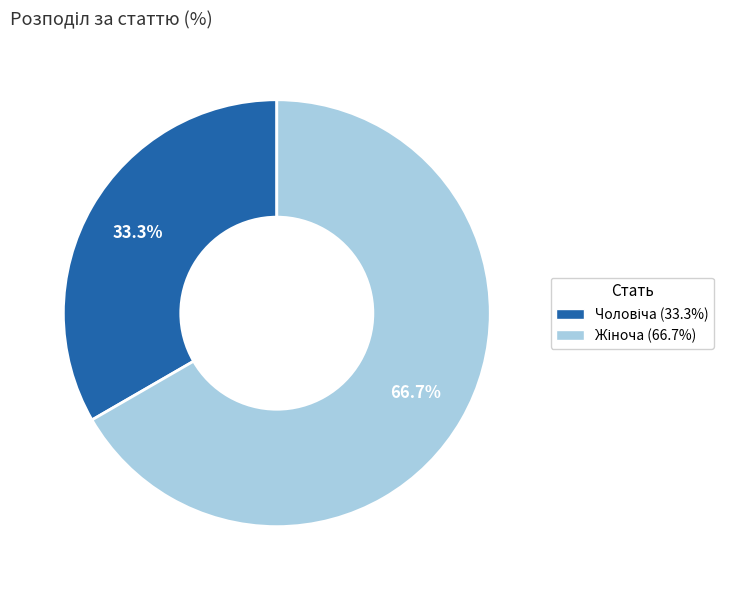

How many segments does this pie chart have?

2